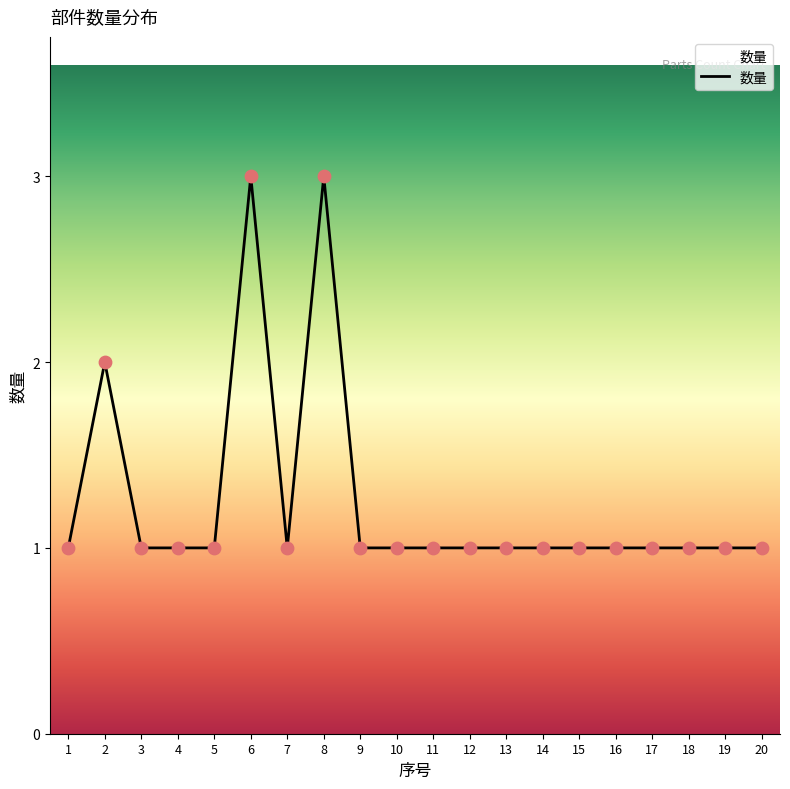

What is the change in value from 2 to 12?

-1